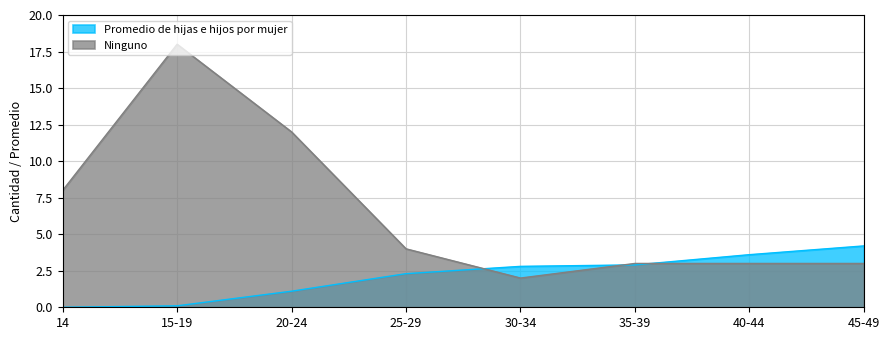

The Ninguno series shows 17.5 at 20-24. True or false?

False